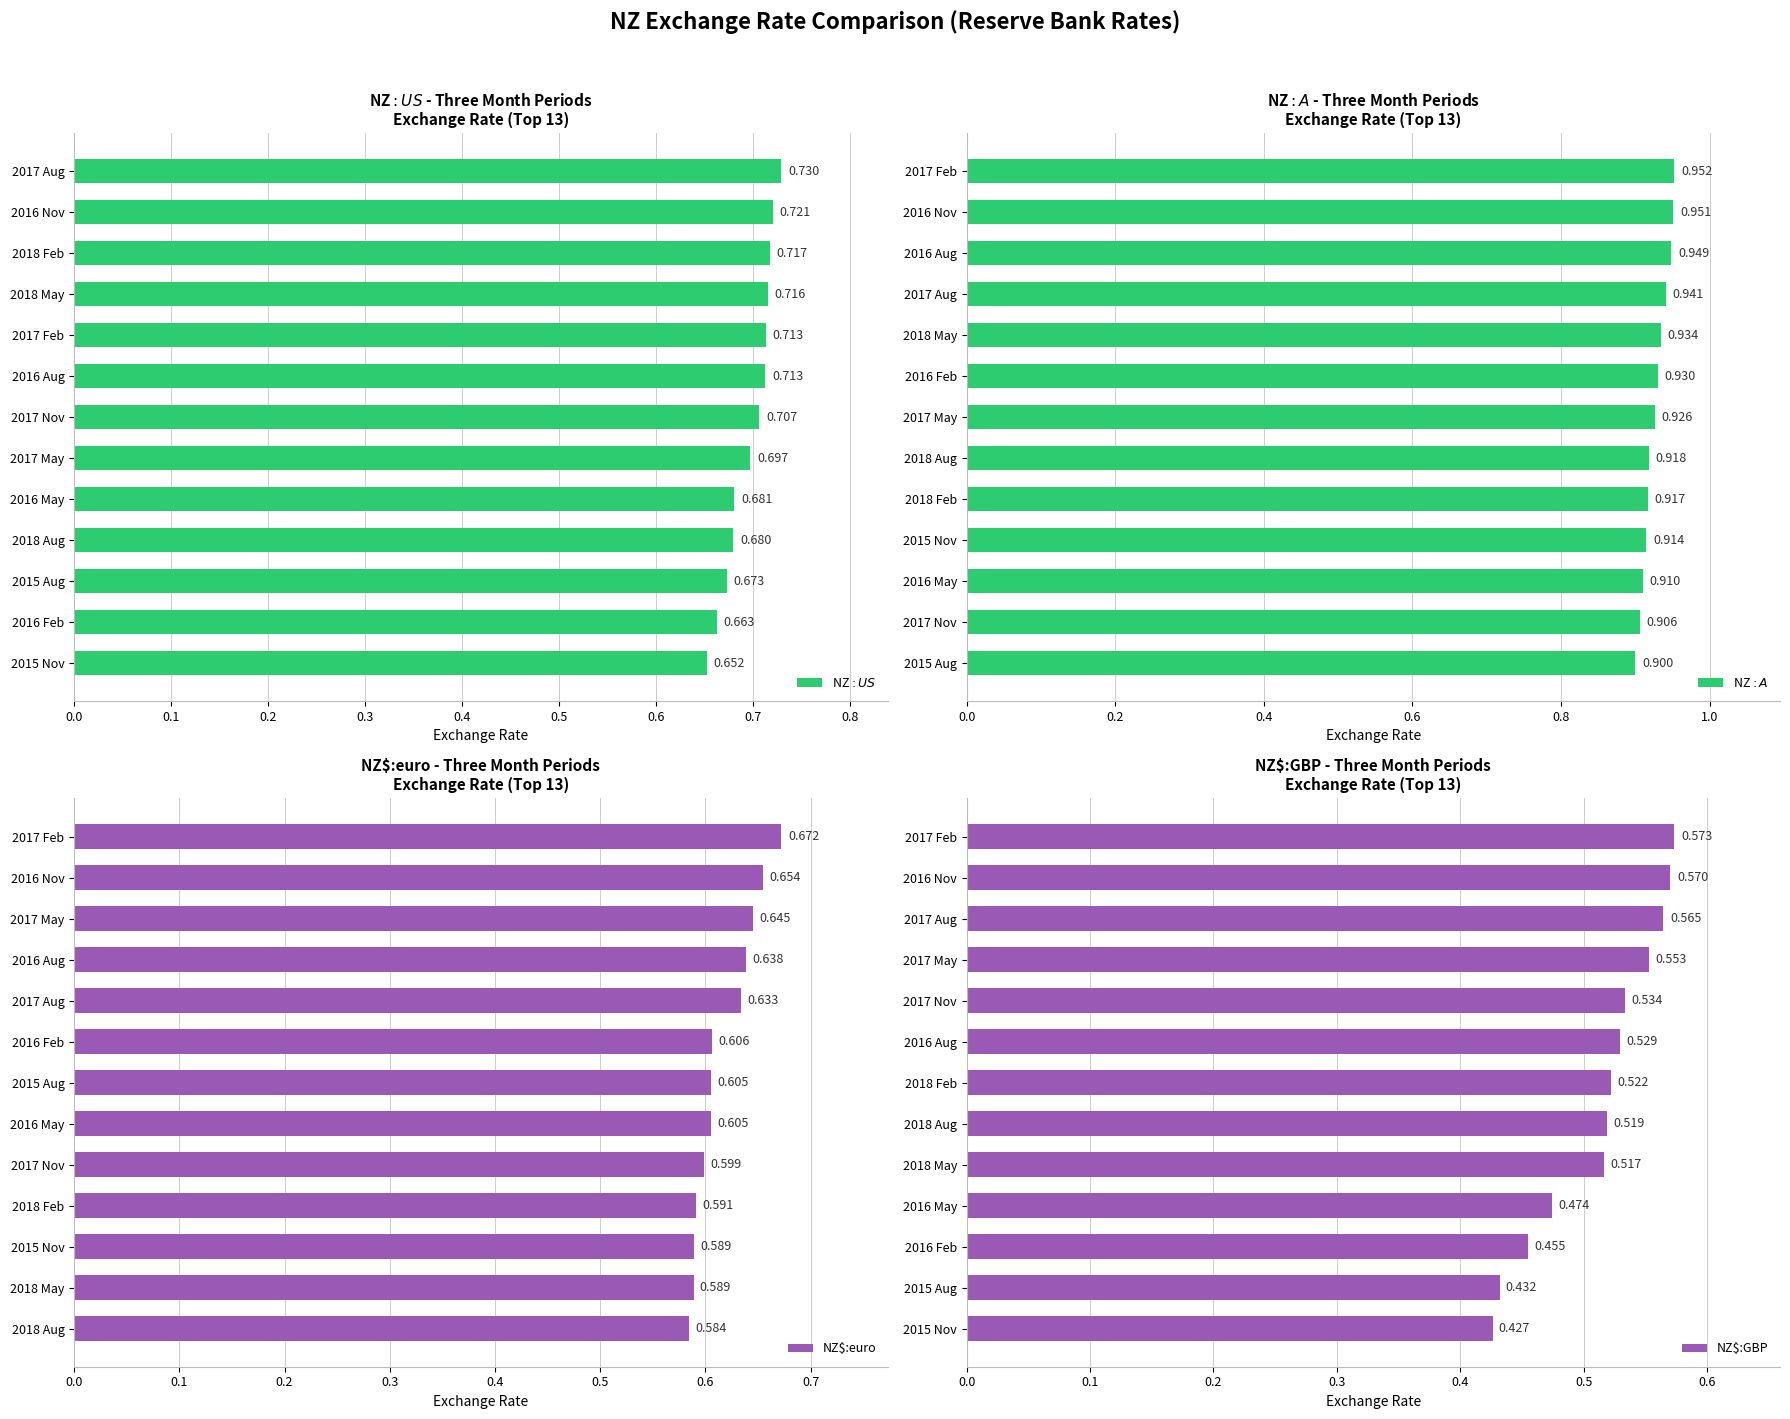

What is the average value of the NZ$:A$ series?

0.9